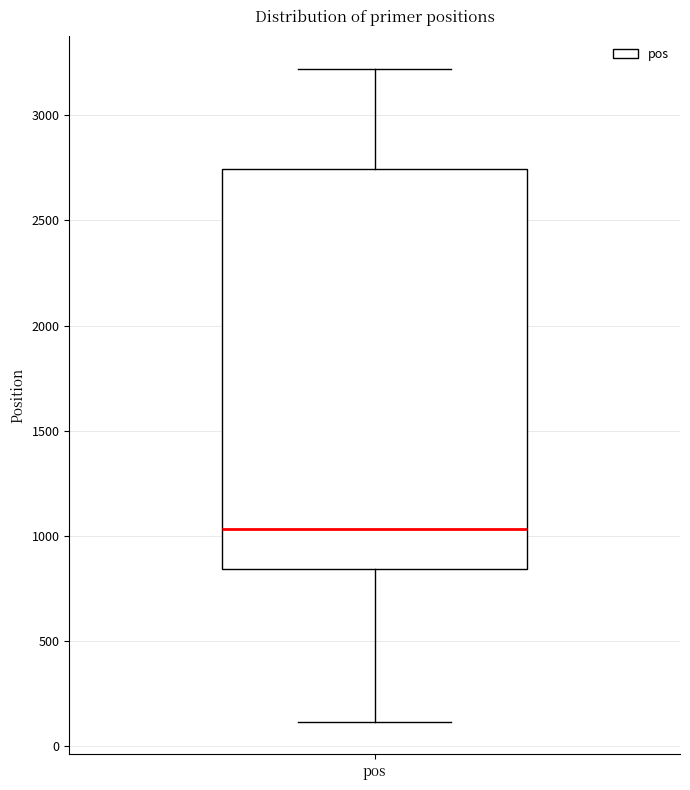

Transcribe this box plot: give where the median line is, the range the box spans, and where the two whiskers end, as read against the y-axis. The values are not printed on the chart, so give them approximately, as read against the axis.

median 1050, box 850 to 2750, whiskers 100 to 3200